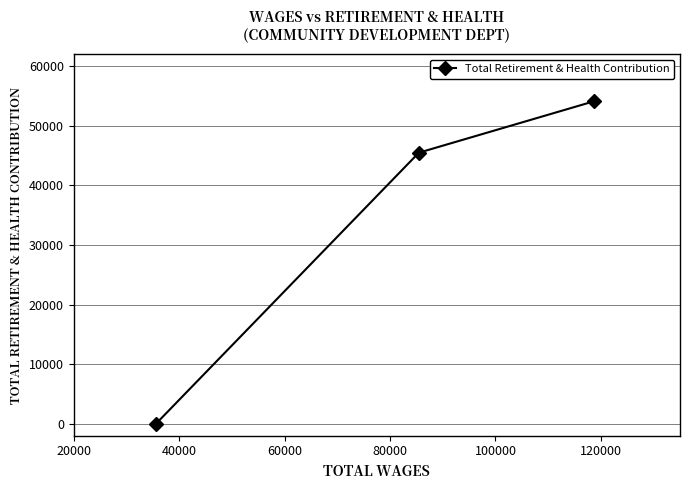

How many values exceed 45488?

1